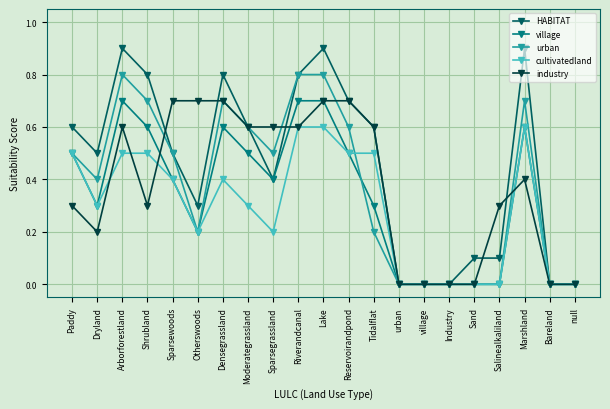

Which series has the largest range (max minus min)?

HABITAT